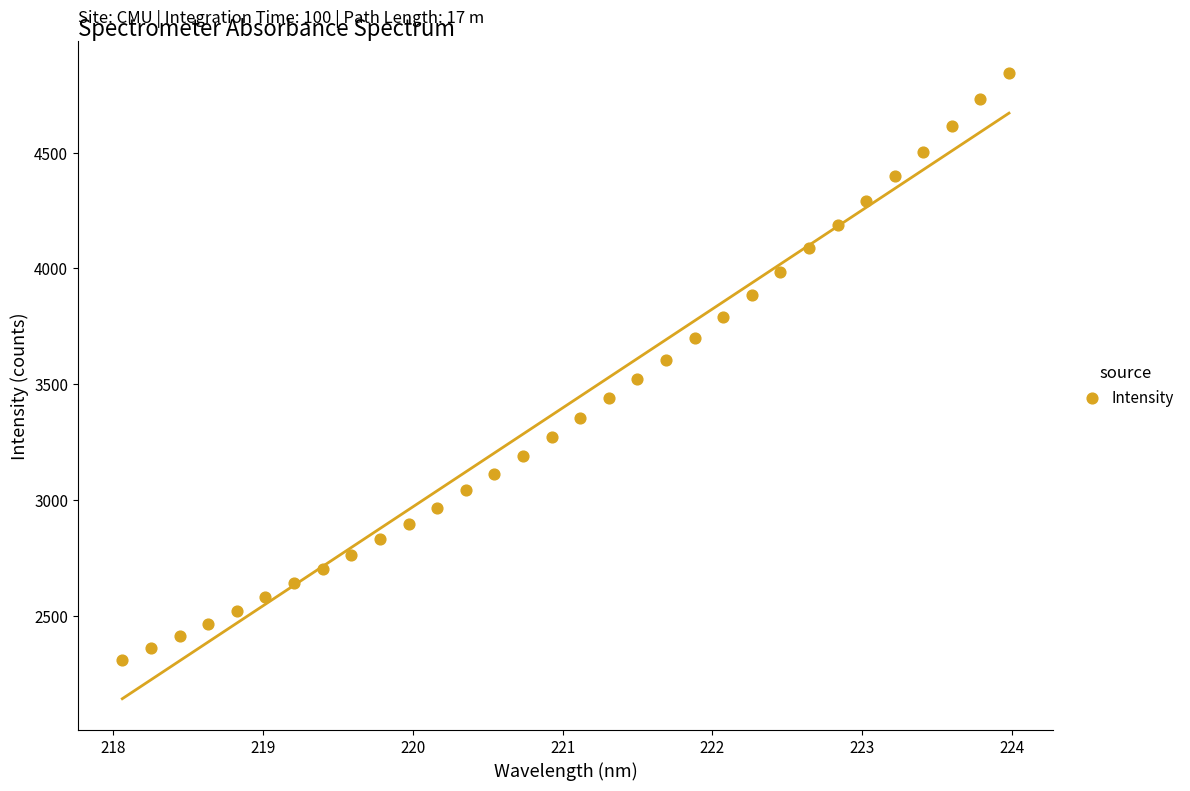

What is the range of Y values (max minus min)?

2535.0